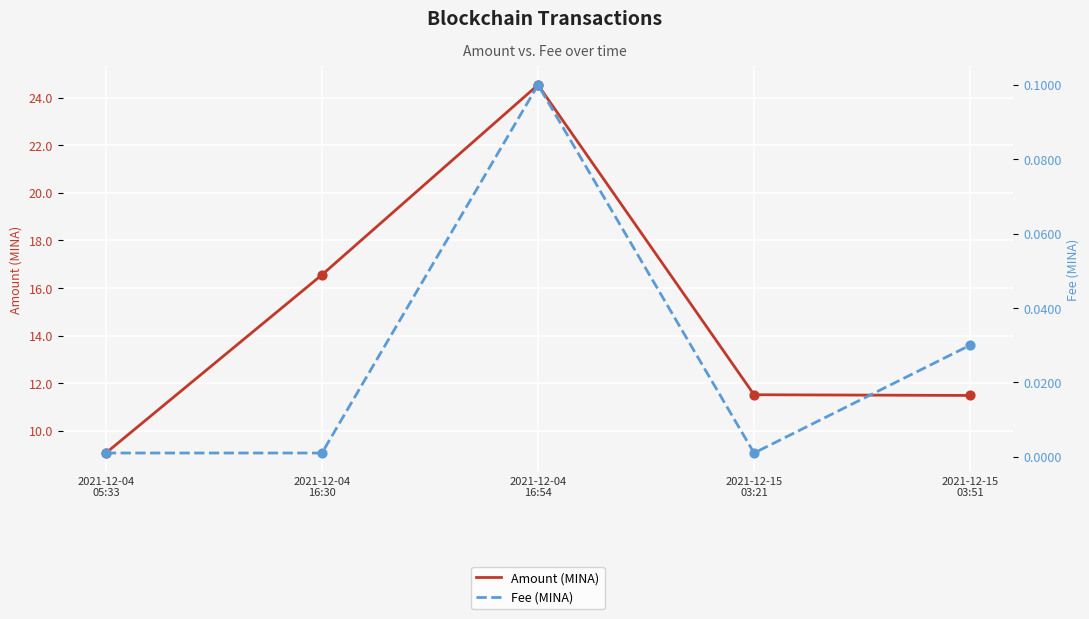

Which series contains the highest Y value?

Amount (MINA)